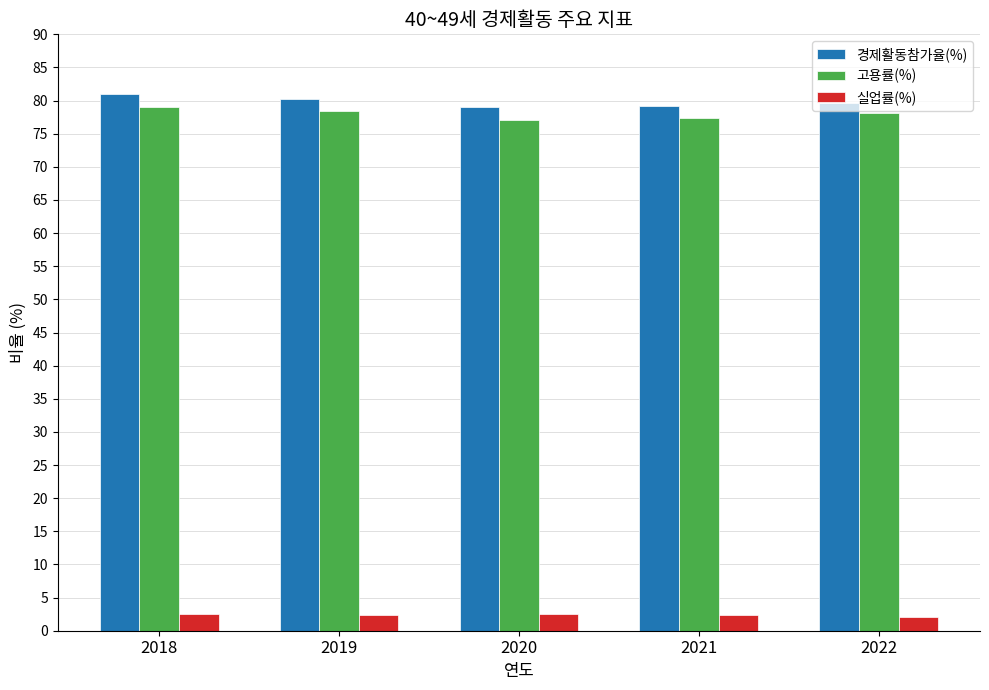

What value does the 고용률(%) series have at 2022?

78.1